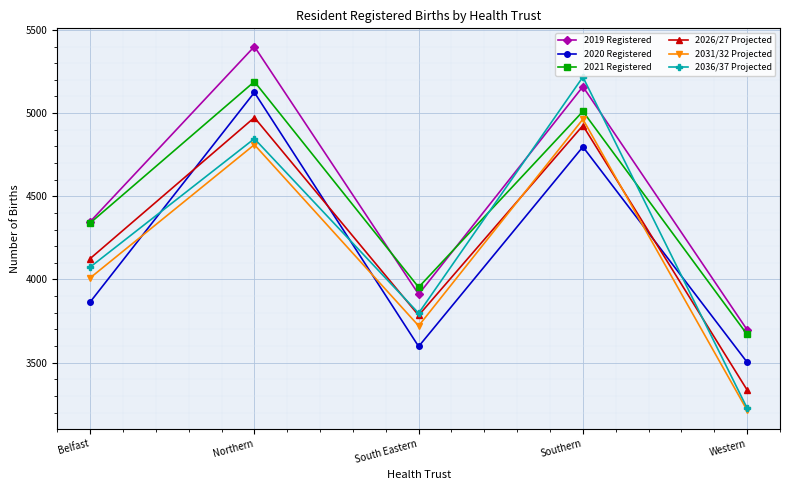

Is it true that 2036/37 Projected equals 1592 at Belfast?

False